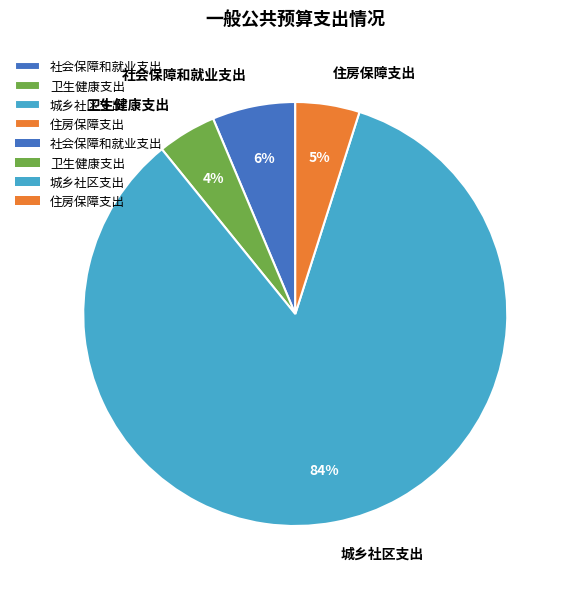

What percentage is the 社会保障和就业支出 slice, to the nearest percent?

6%